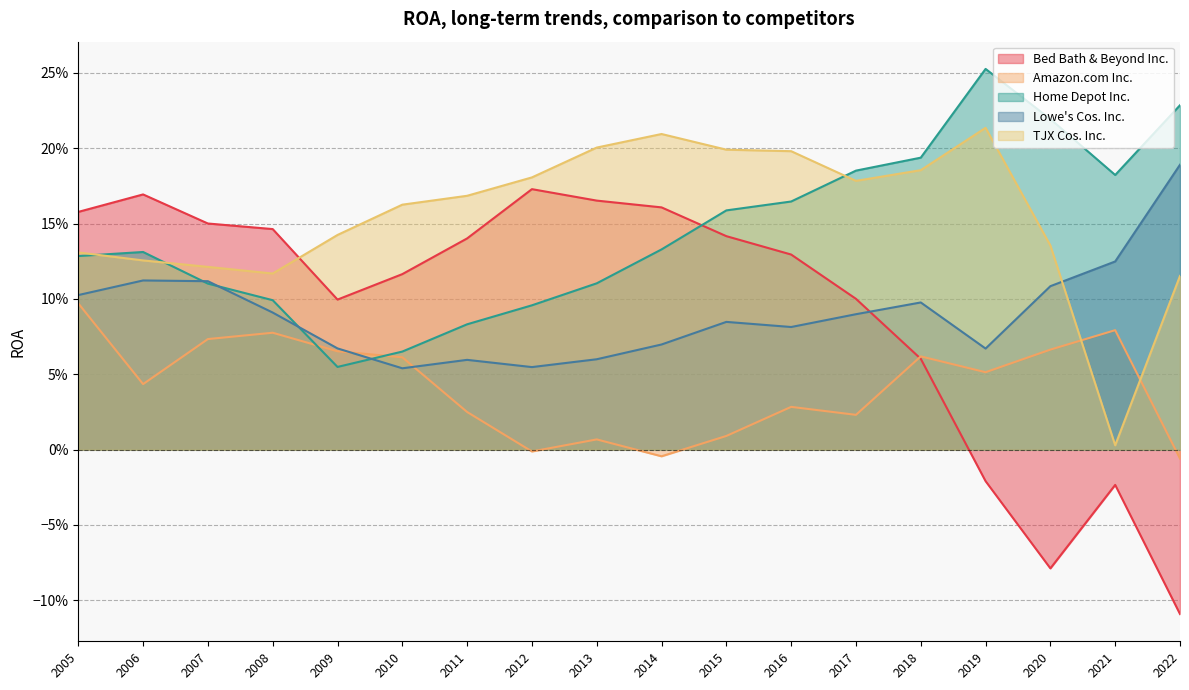

True or false: TJX Cos. Inc. and Lowe's Cos. Inc. cross at least once.

True